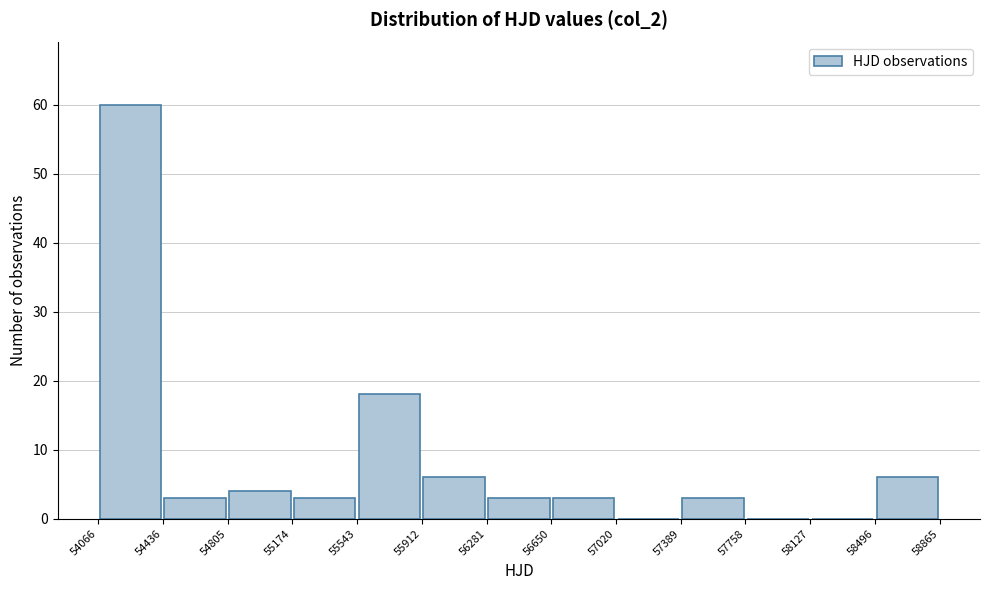

Reading left to right, list every bar in this chart as the range it spans on the x-axis followed by its height. The values are not printed on the chart, so give them approximately, as read against the axis.

54066 to 54436: 60
54436 to 54805: 3
54805 to 55174: 4
55174 to 55543: 3
55543 to 55912: 18
55912 to 56281: 6
56281 to 56650: 3
56650 to 57020: 3
57020 to 57389: 0
57389 to 57758: 3
57758 to 58127: 0
58127 to 58496: 0
58496 to 58865: 6